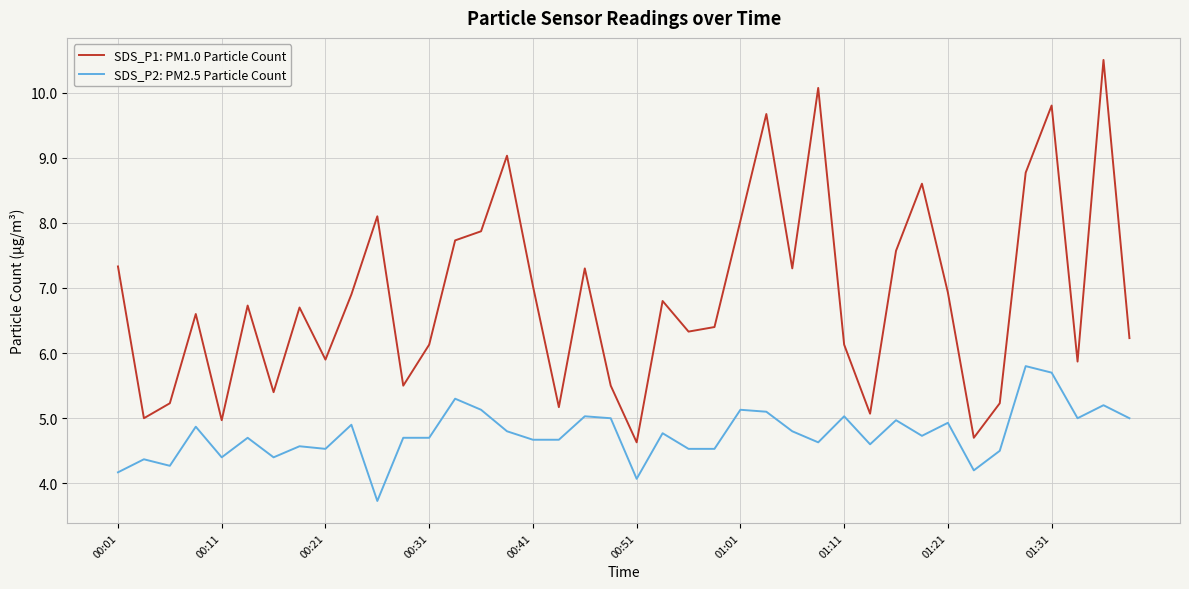

List the series in order of their peak value, highest first.

SDS_P1: PM1.0 Particle Count, SDS_P2: PM2.5 Particle Count